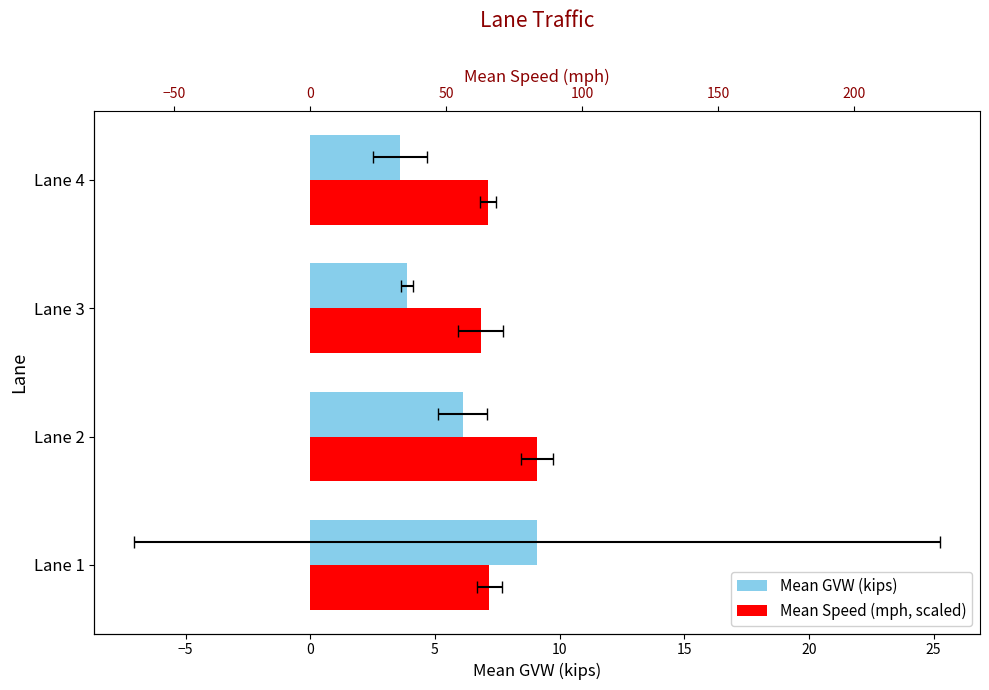

What is the maximum value shown in the chart?

9.1